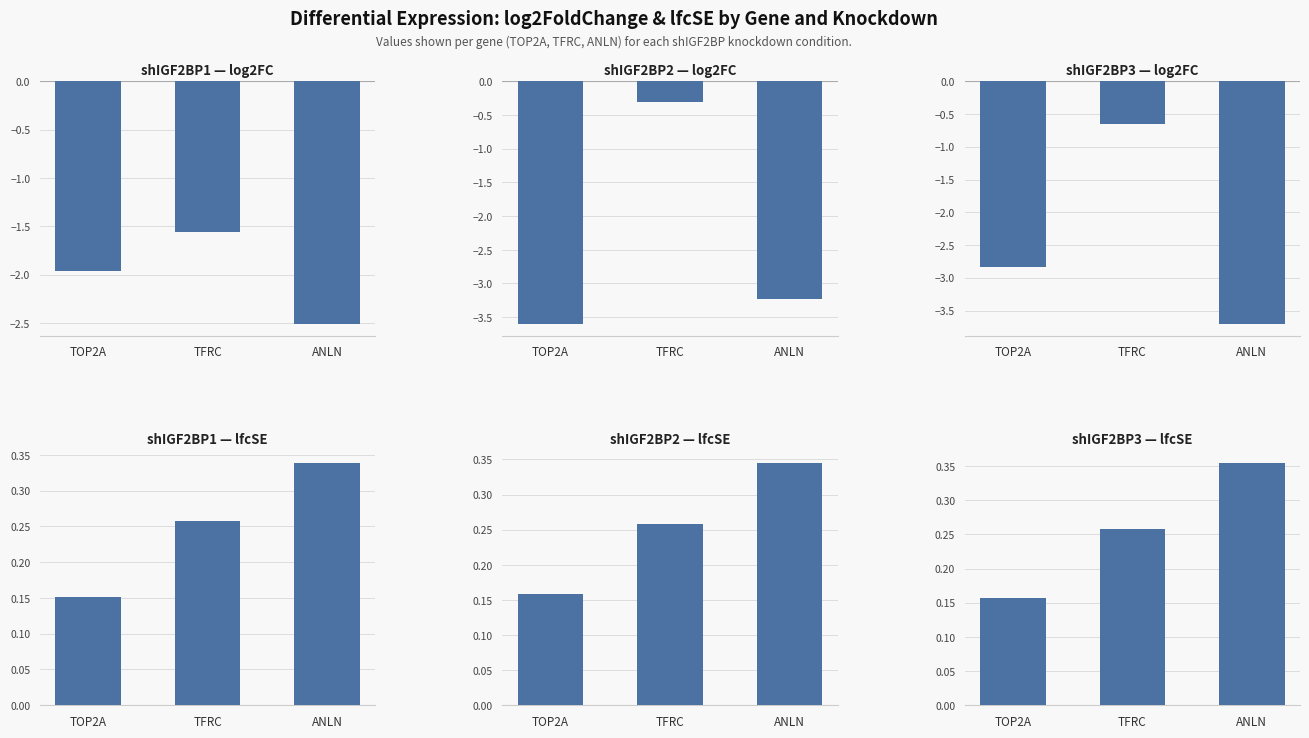

What is the difference between the maximum and minimum values in the shIGF2BP3 log2FoldChange series?

3.0